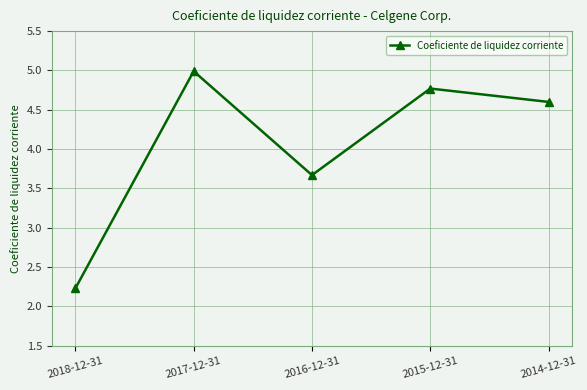

What is the sum of all values?

20.3